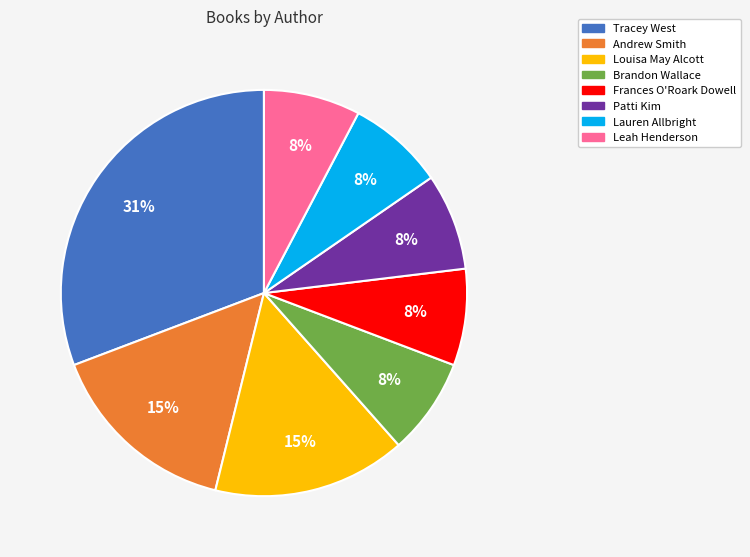

Is it true that Tracey West is 26% of the pie?

False